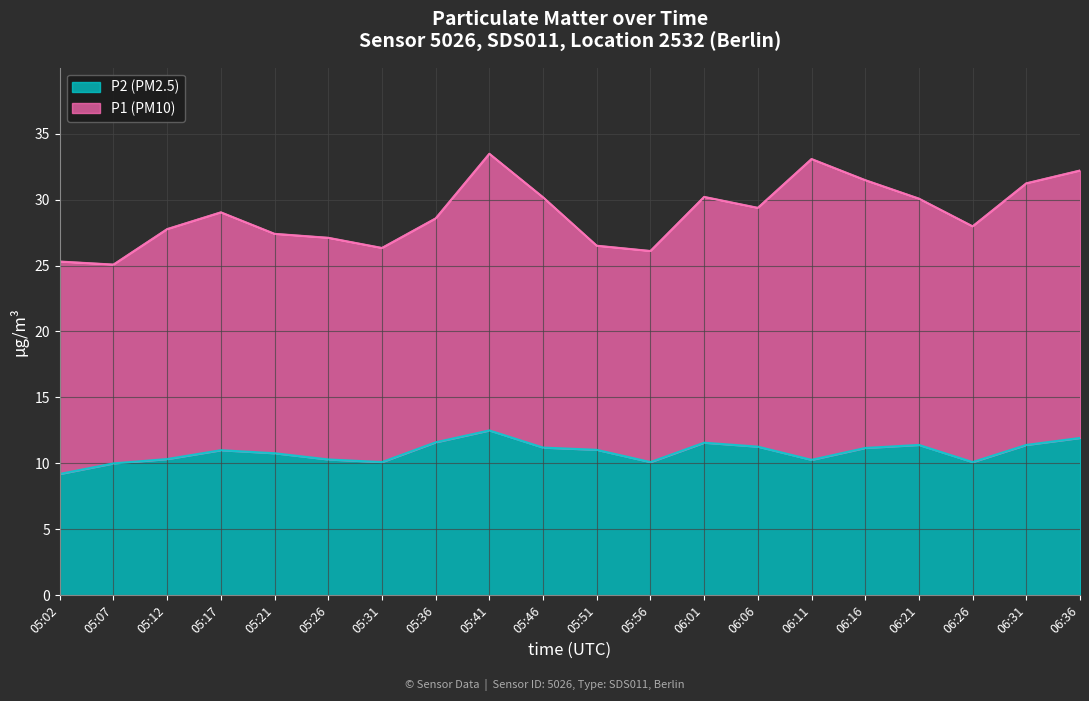

Does the chart display data point markers on the line(s)?

No